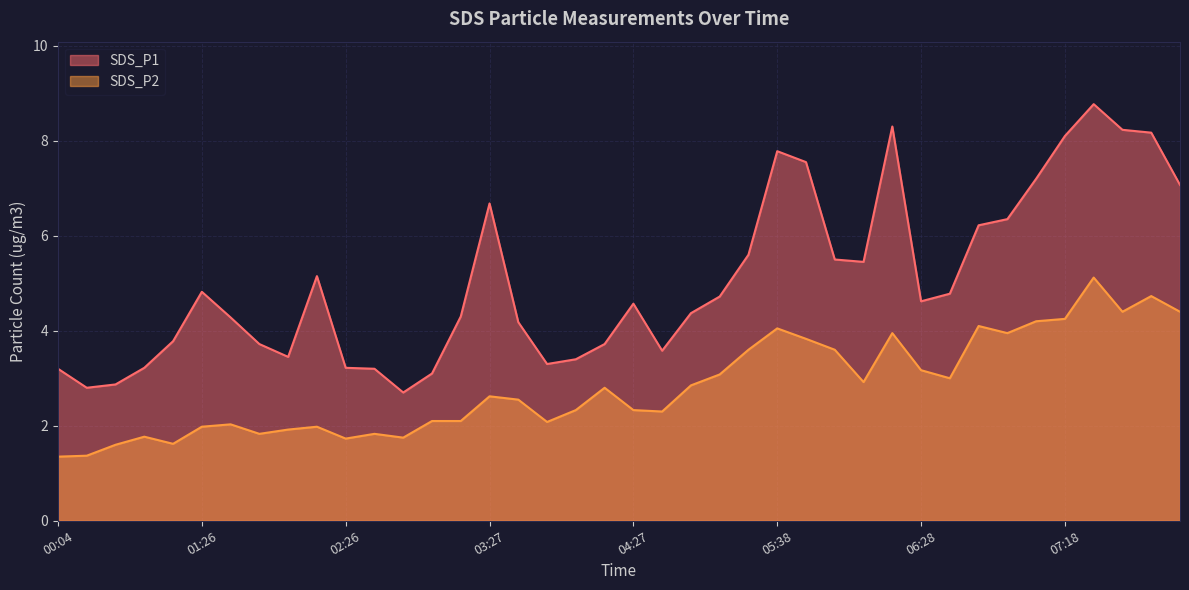

How many values in the SDS_P1 series are below 4?

15